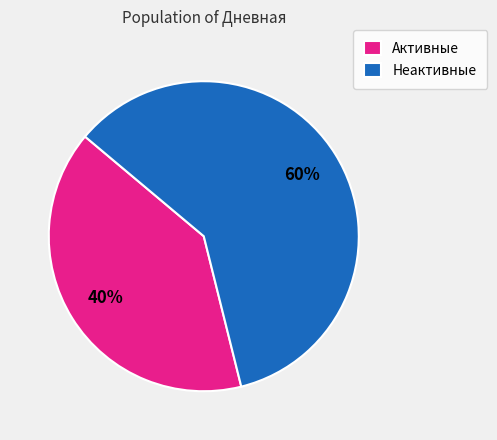

What is the ratio of the value at Активные to the value at Неактивные?

0.7